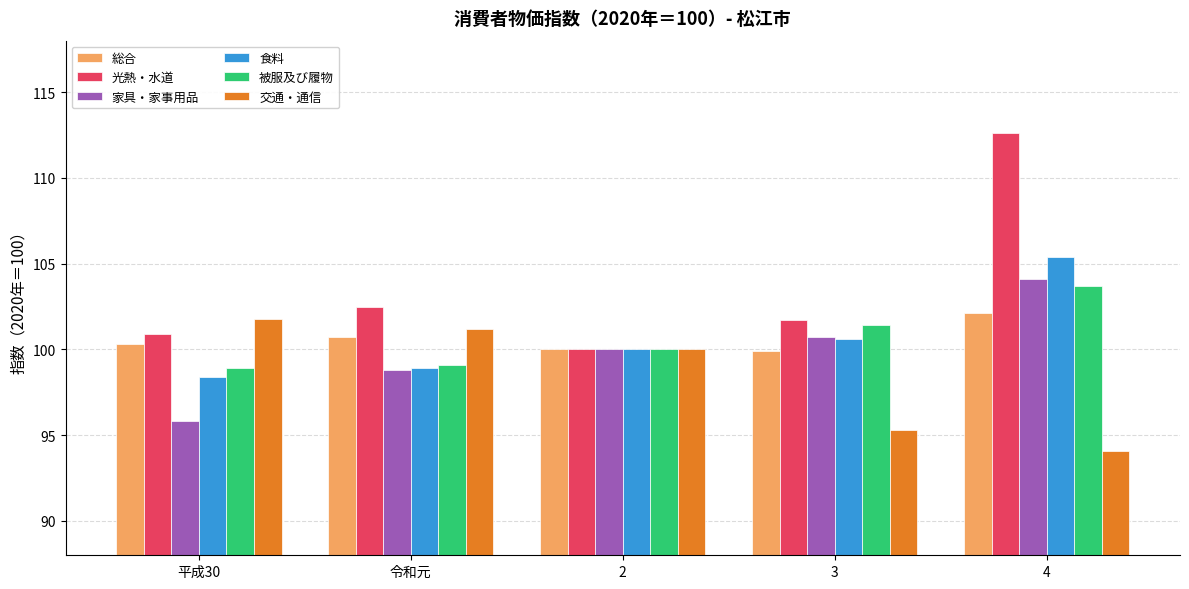

What is the sum of all 家具・家事用品 values?

499.4